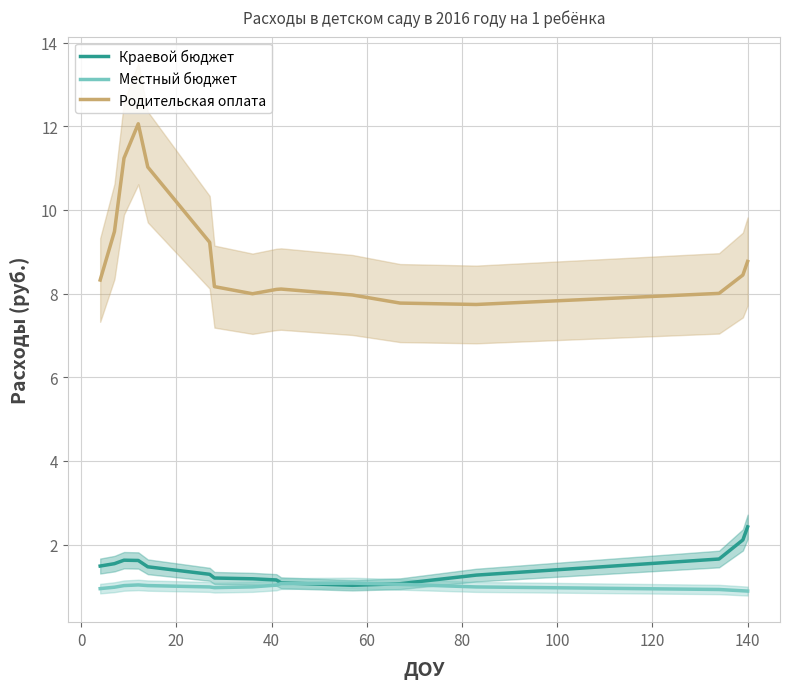

What is the difference between the second highest and second lowest values in the Местный бюджет series?

0.2